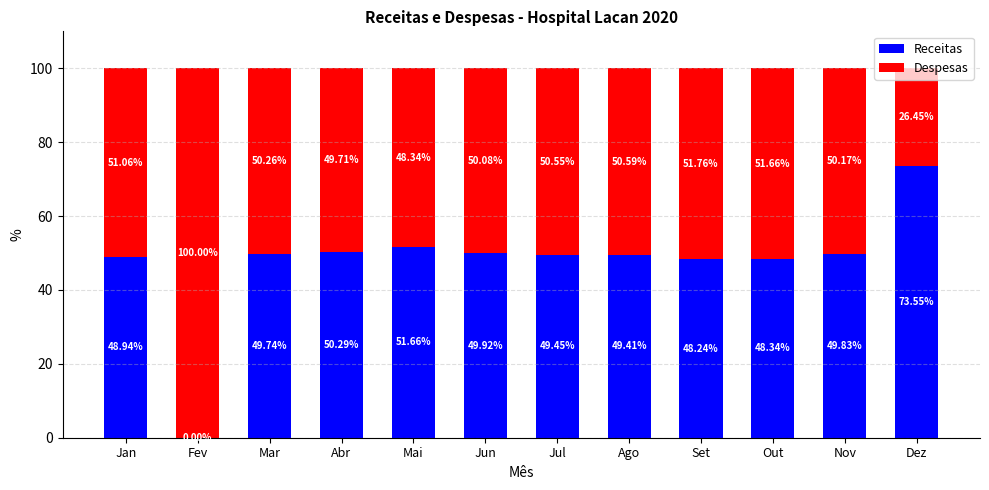

At which label does Receitas first exceed 49?

Mar